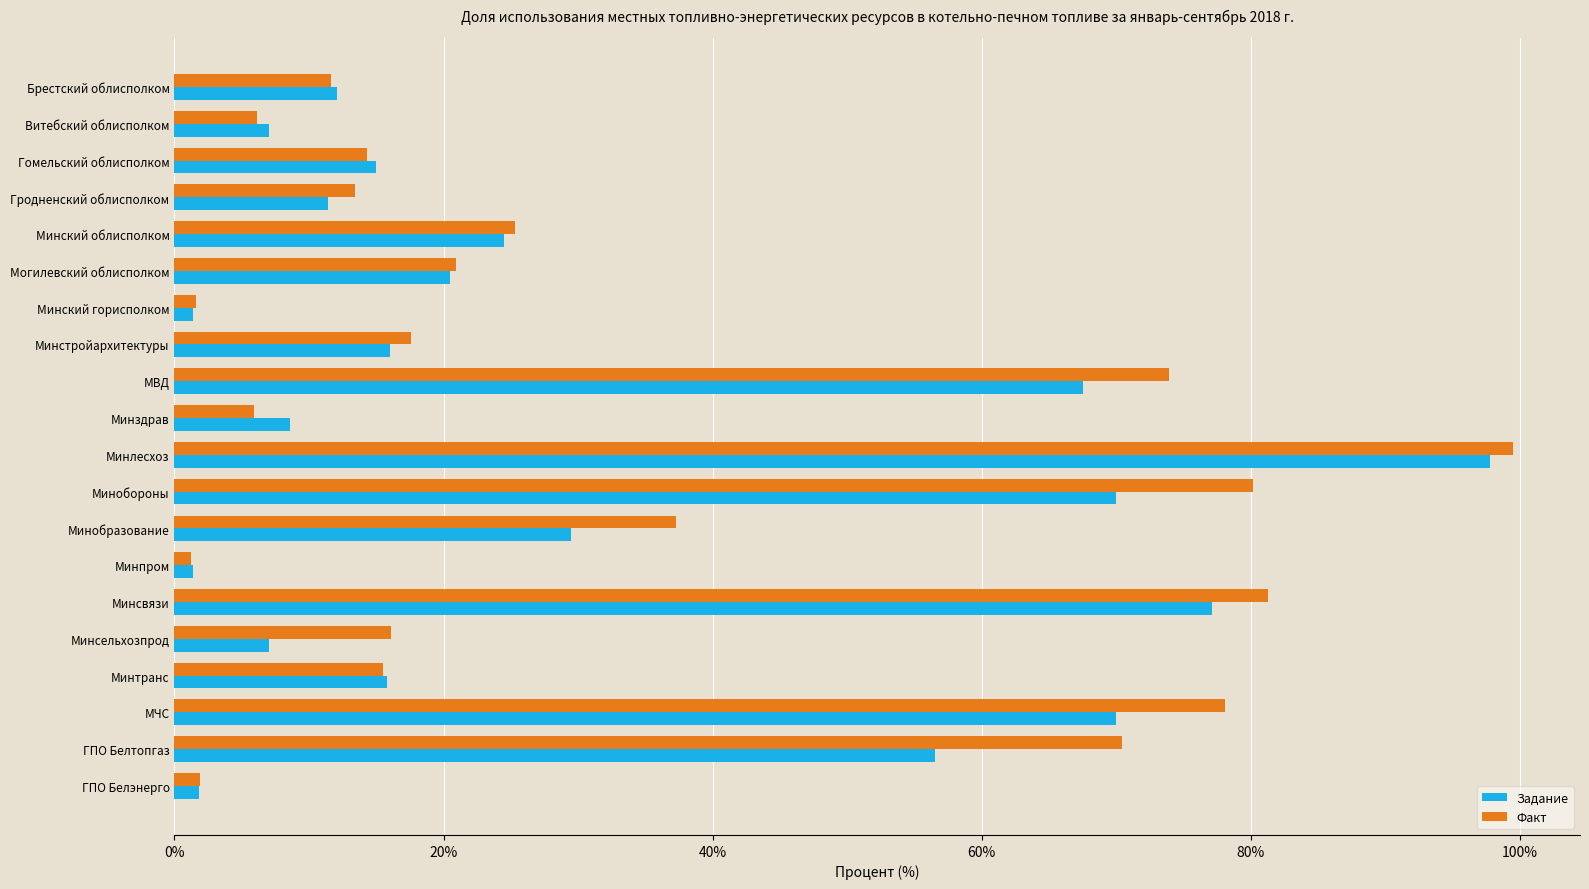

What is the spread (max minus min) of values at МЧС?

8.1